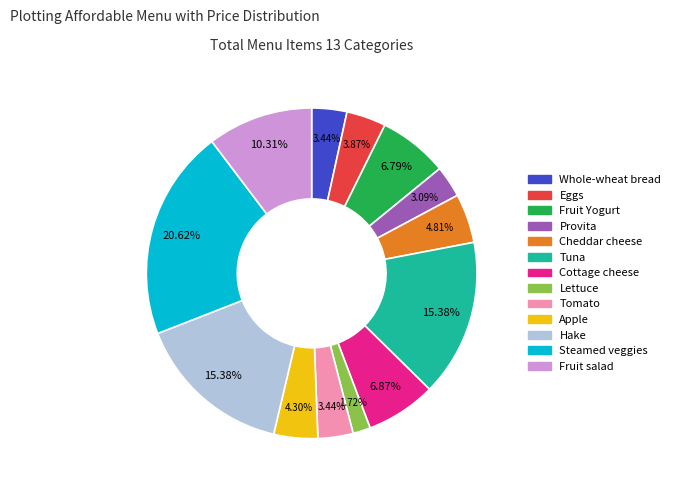

To the nearest percent, what is the combined percentage of Provita and Tomato?

7%